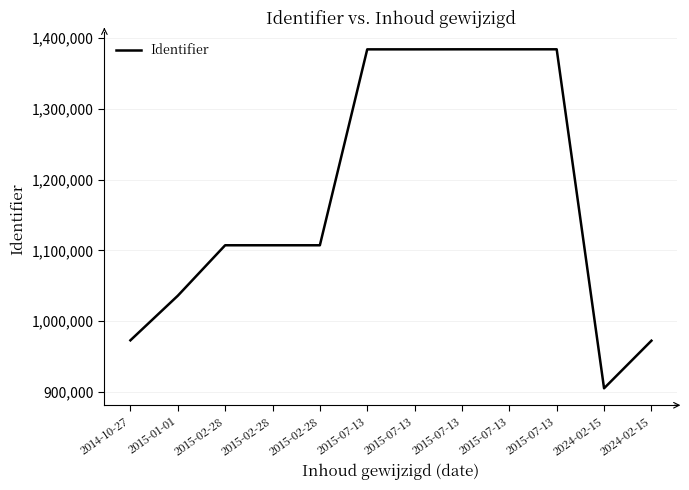

What value does the data have at 2015-07-13?

1383986